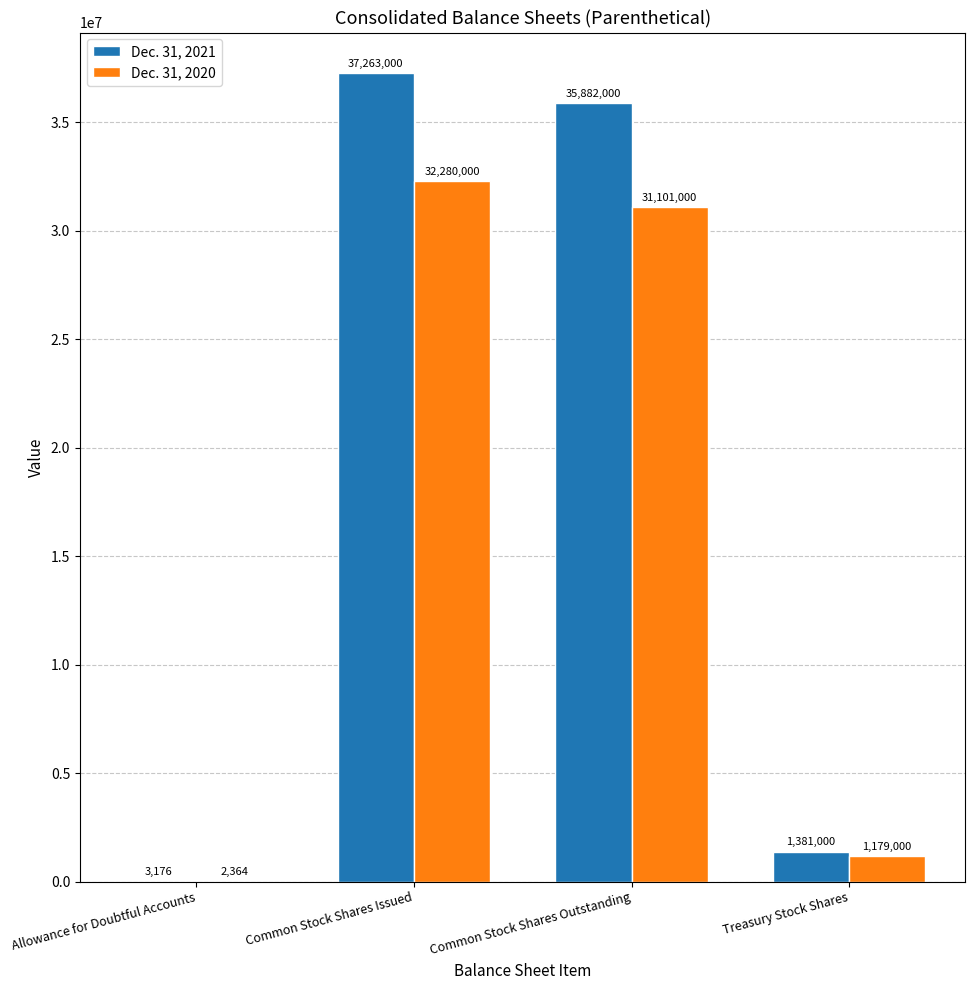

What is the sum of the Dec. 31, 2020 values at Treasury Stock Shares and Allowance for Doubtful Accounts?

1181364